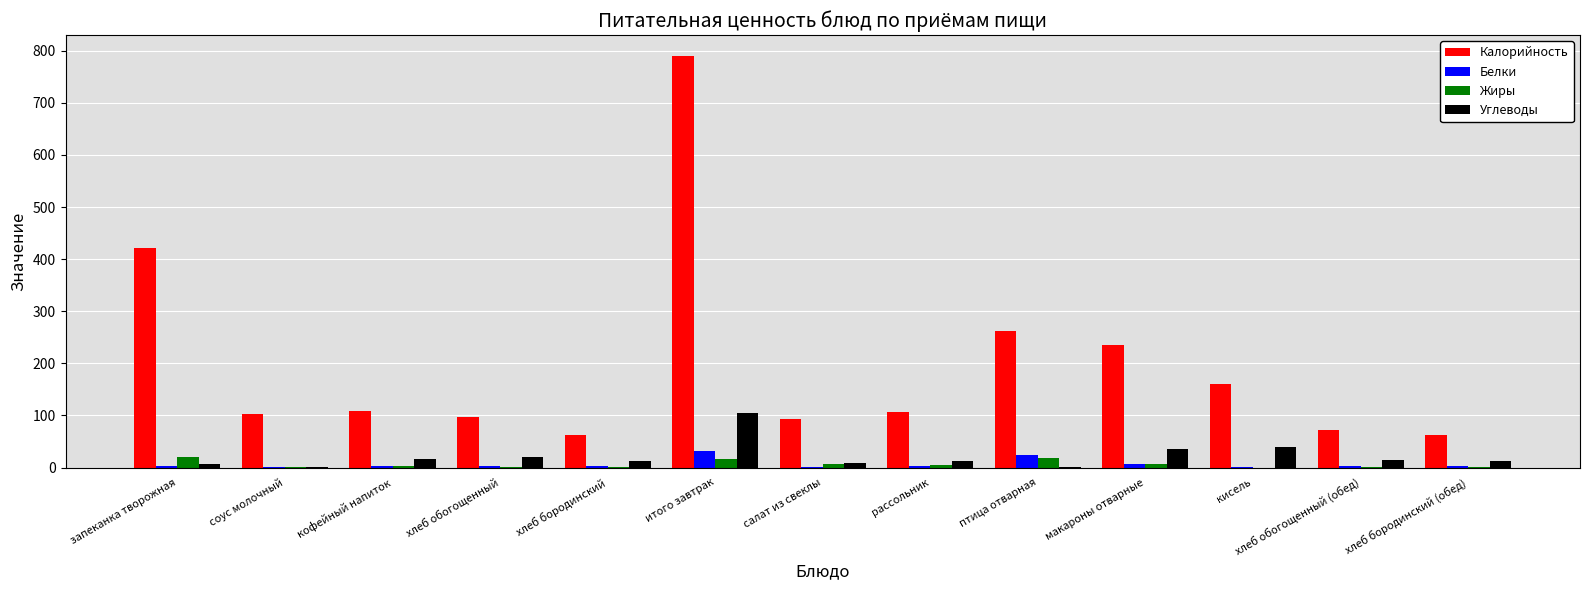

What is the sum of the Жиры values at кисель and хлеб бородинский (обед)?

0.4